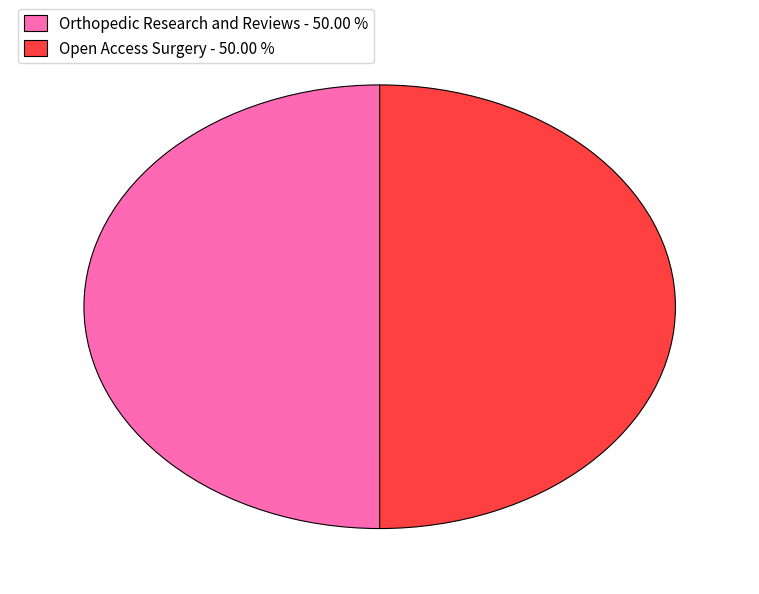

Combined, do Open Access Surgery - 50.00 % and Orthopedic Research and Reviews - 50.00 % account for over 50%?

Yes